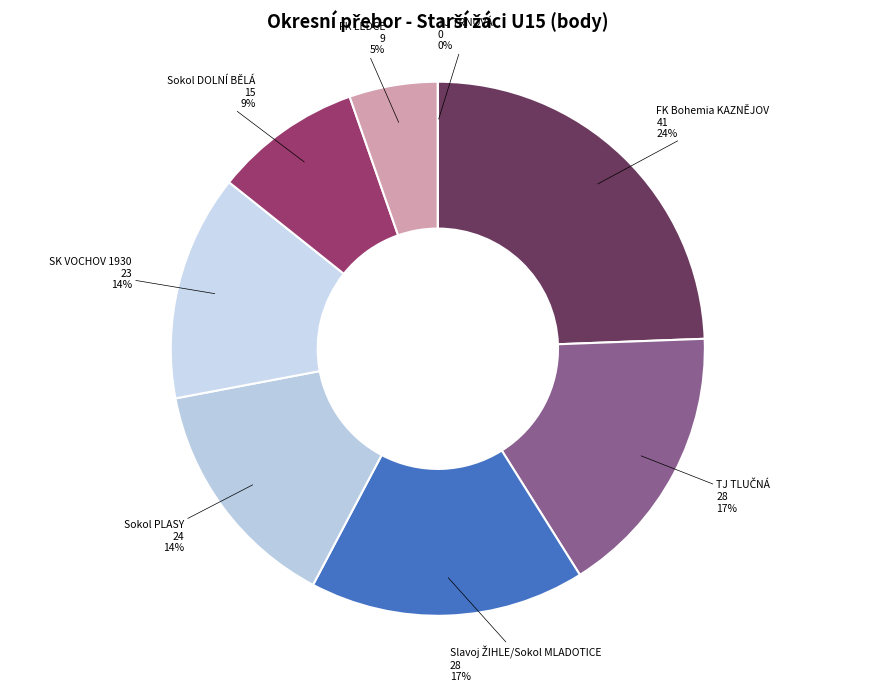

Rank the categories by value from lowest to highest.

TJ TRNOVÁ, FK LEDCE, Sokol DOLNÍ BĚLÁ, SK VOCHOV 1930, Sokol PLASY, TJ TLUČNÁ, Slavoj ŽIHLE/Sokol MLADOTICE, FK Bohemia KAZNĚJOV